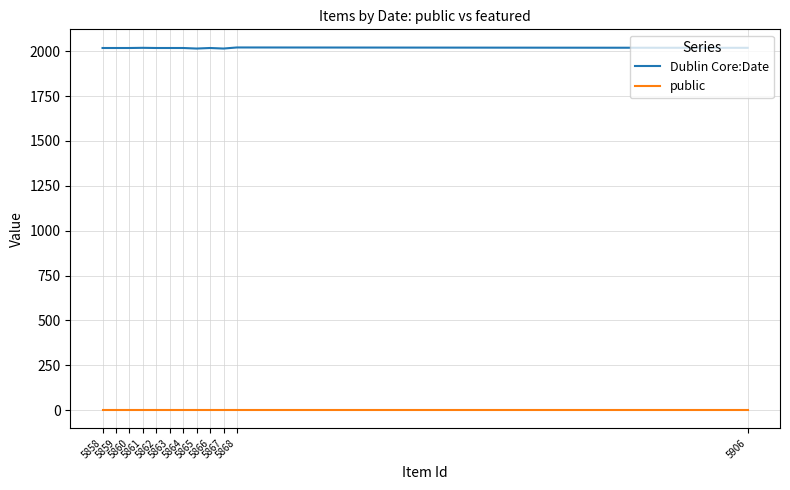

Does the chart display data point markers on the line(s)?

No